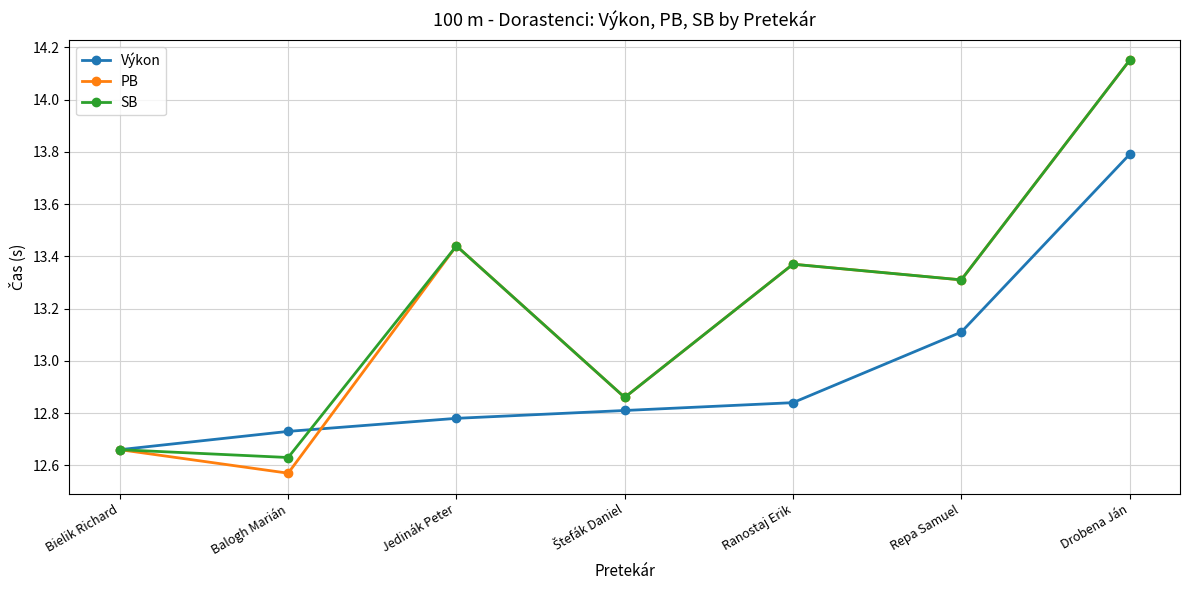

Which label corresponds to the smallest value in the chart?

Balogh Marián